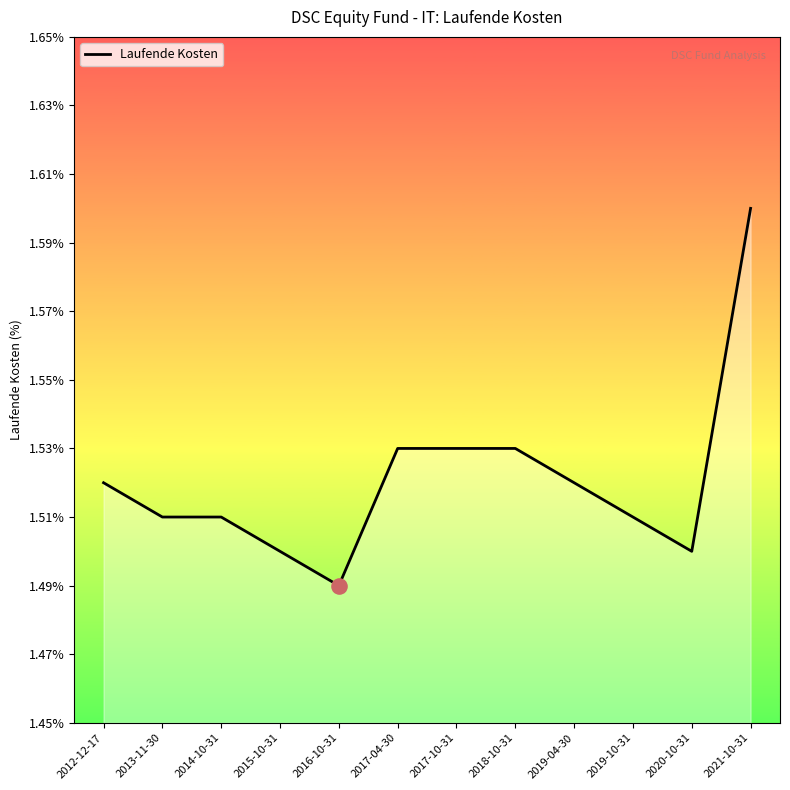

Approximately how many times larger is the value at 2017-10-31 compared to 2014-10-31?

1.0